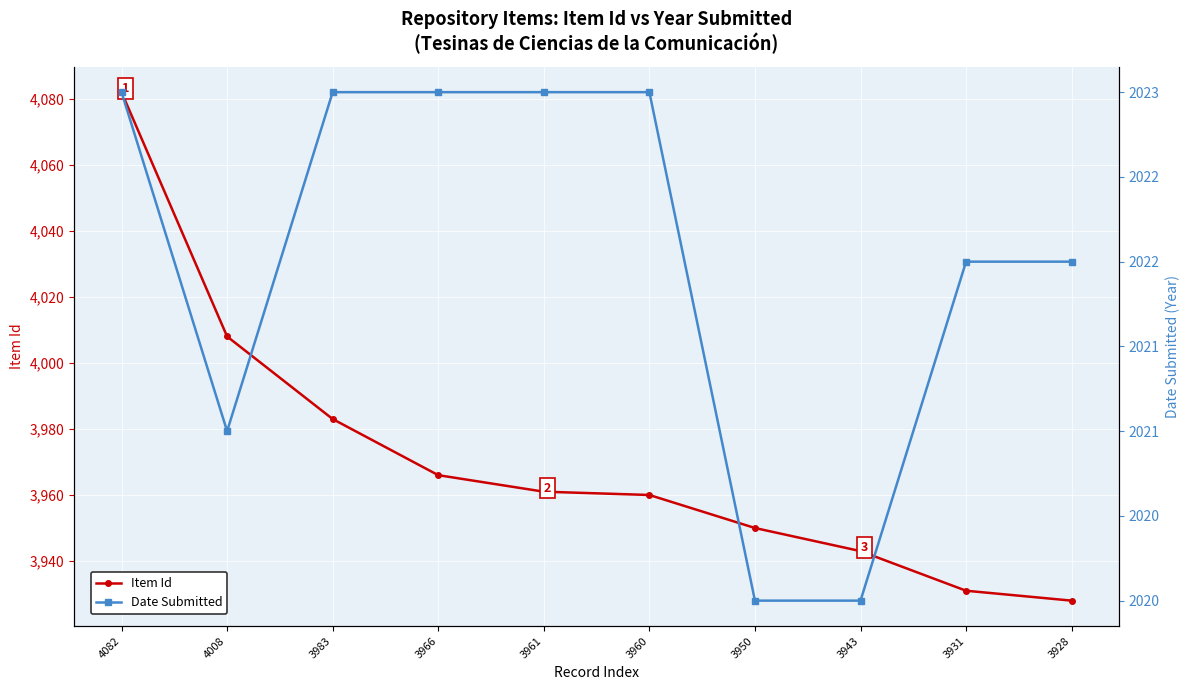

What is the value of the Date Submitted point at the 1st from the left?

2023